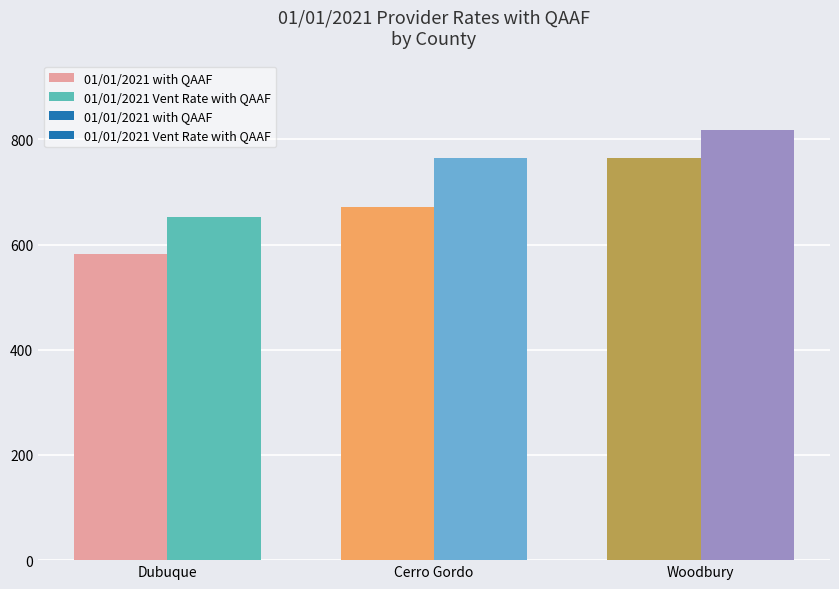

Count the number of data series in this chart.

2